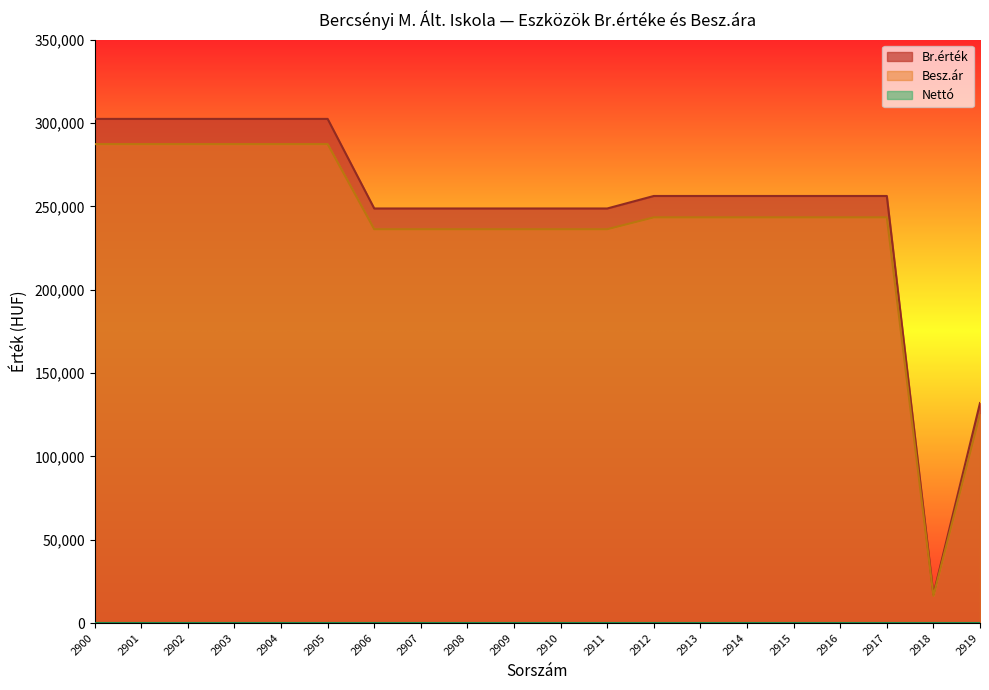

What is the difference between the maximum and minimum values in the Br.érték series?

285300.0